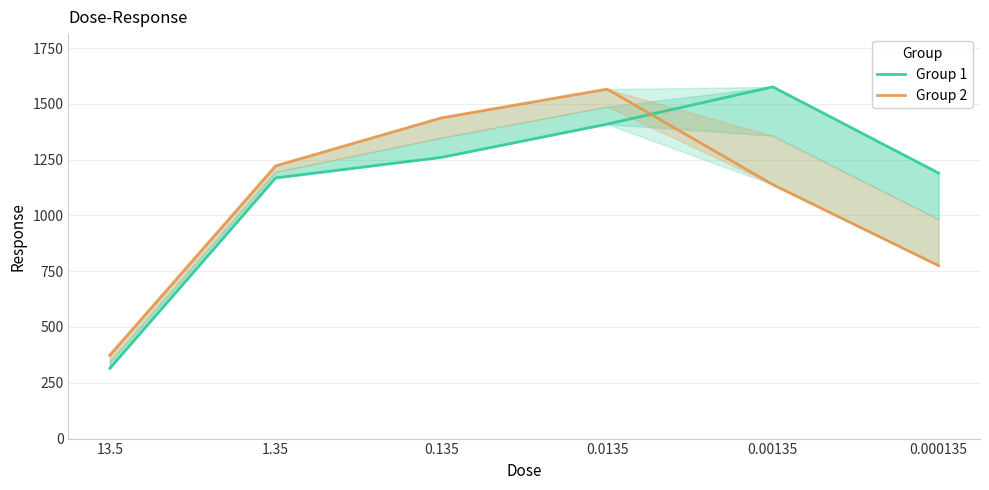

What is the total value across all series at 0.00135?

2714